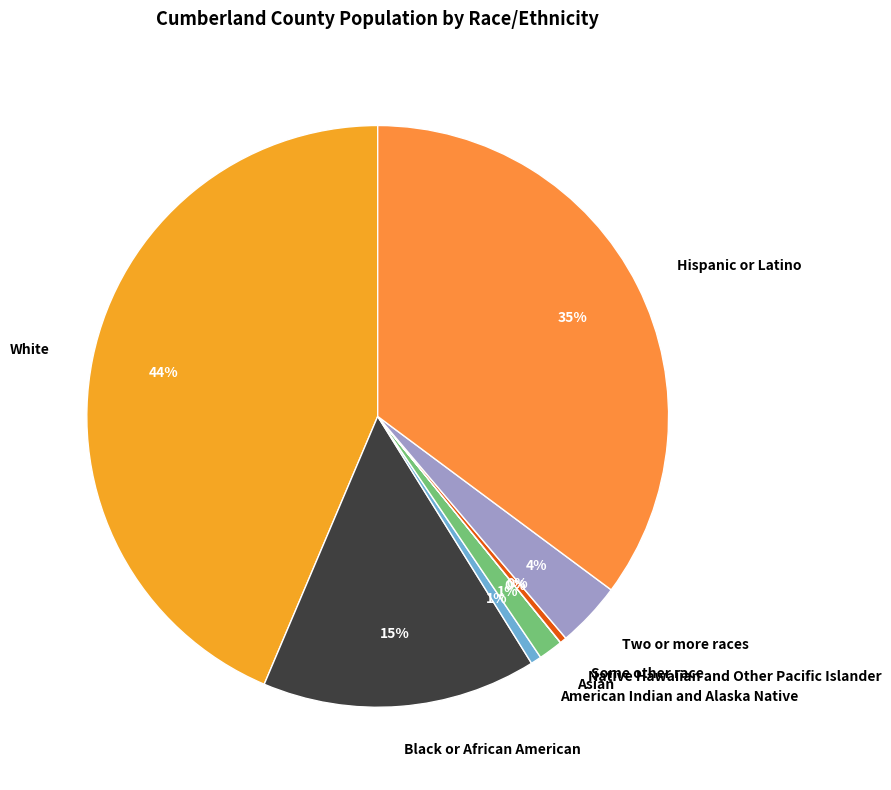

To the nearest percent, what is the average slice percentage?

12%